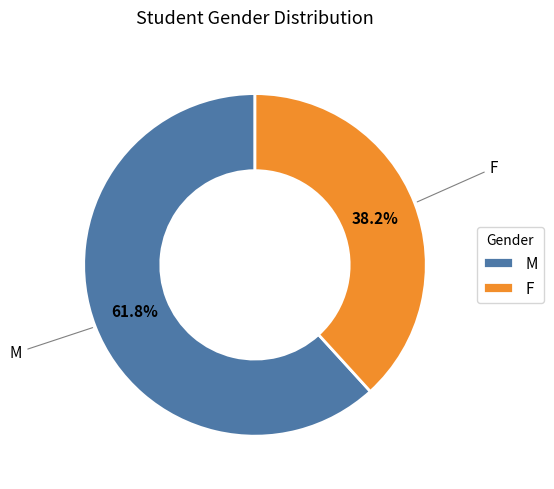

Count the number of slices in the pie.

2